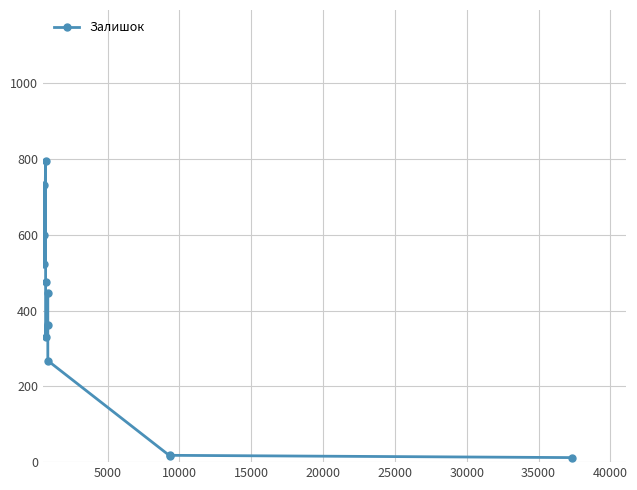

What is the average value?

382